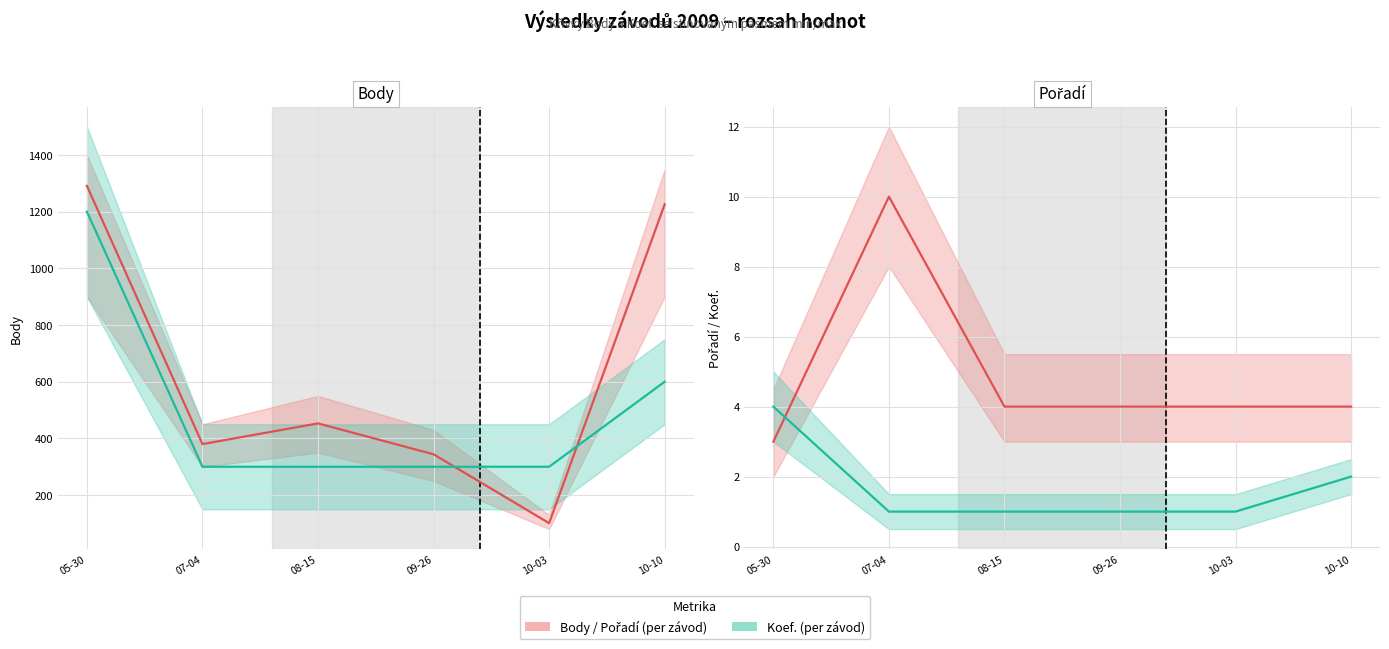

True or false: Pořadí has more than 1 interior local peaks.

False